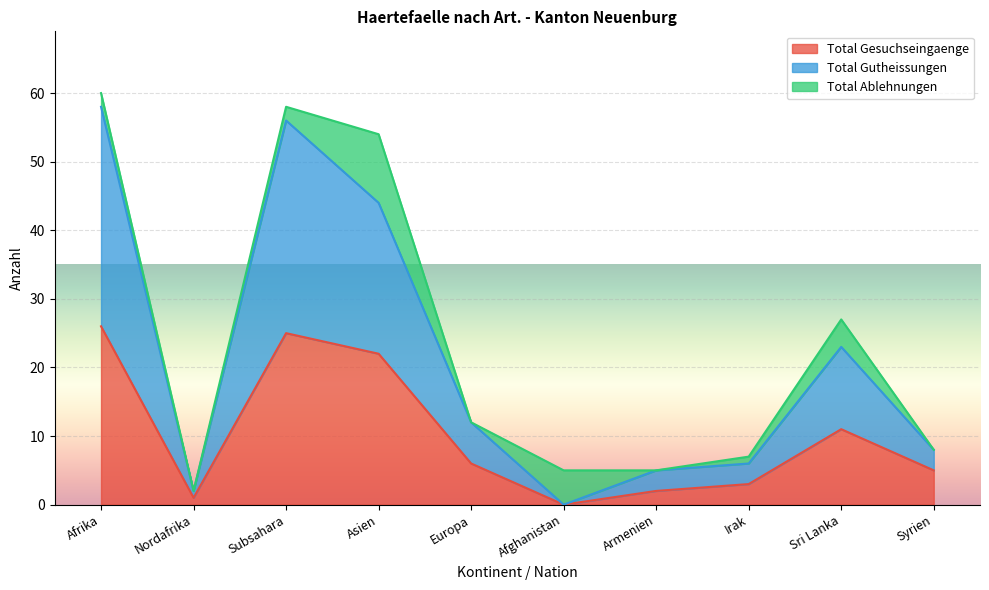

Where is Total Gesuchseingaenge nearest to the value 13?

Sri Lanka